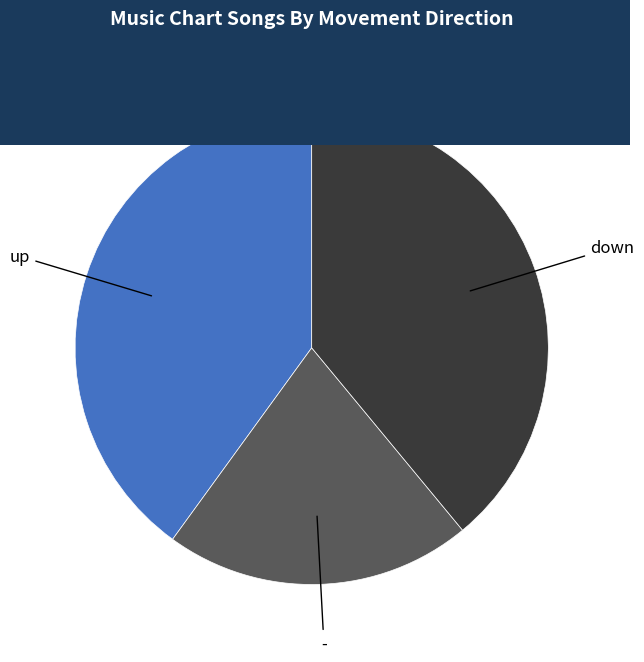

Is there any slice that represents more than half of the pie?

No